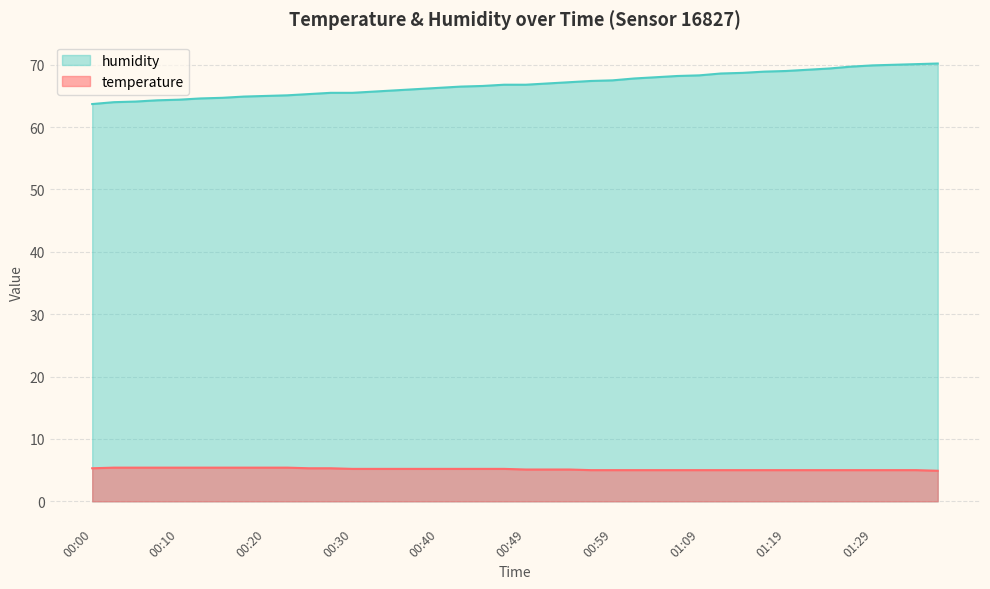

List the labels in order of temperature value, largest first.

00:03, 00:05, 00:08, 00:10, 00:13, 00:15, 00:17, 00:20, 00:22, 00:00, 00:25, 00:27, 00:30, 00:32, 00:35, 00:37, 00:40, 00:42, 00:44, 00:47, 00:49, 00:52, 00:54, 00:57, 00:59, 01:02, 01:04, 01:07, 01:09, 01:11, 01:14, 01:16, 01:19, 01:21, 01:24, 01:26, 01:29, 01:31, 01:34, 01:36